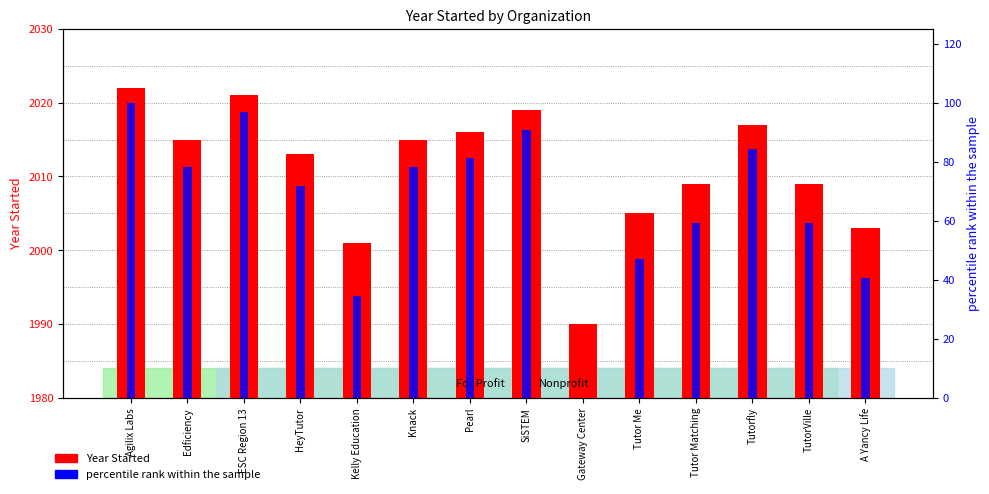

What position from the left is Tutorfly?

12